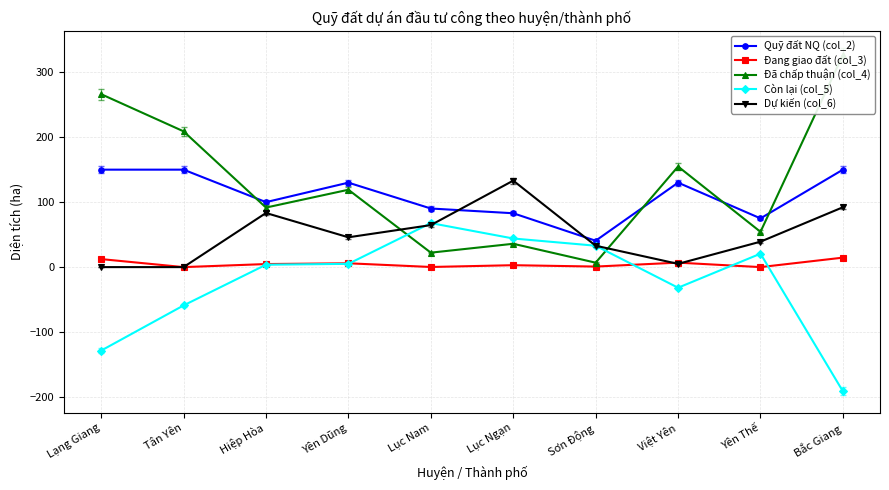

True or false: Quỹ đất NQ (col_2) and Còn lại (col_5) cross at least once.

False